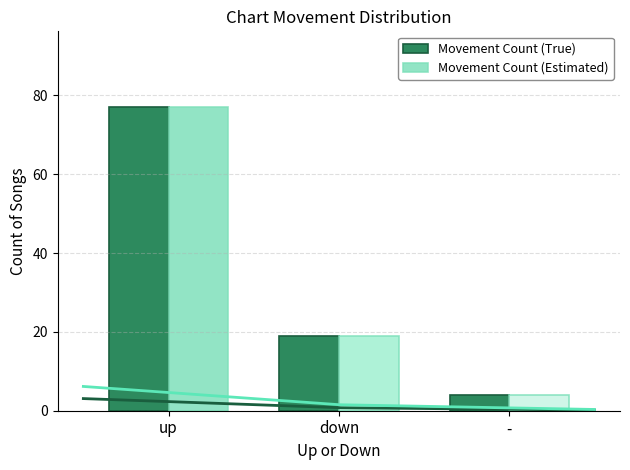

Which has a higher value, up or -?

up